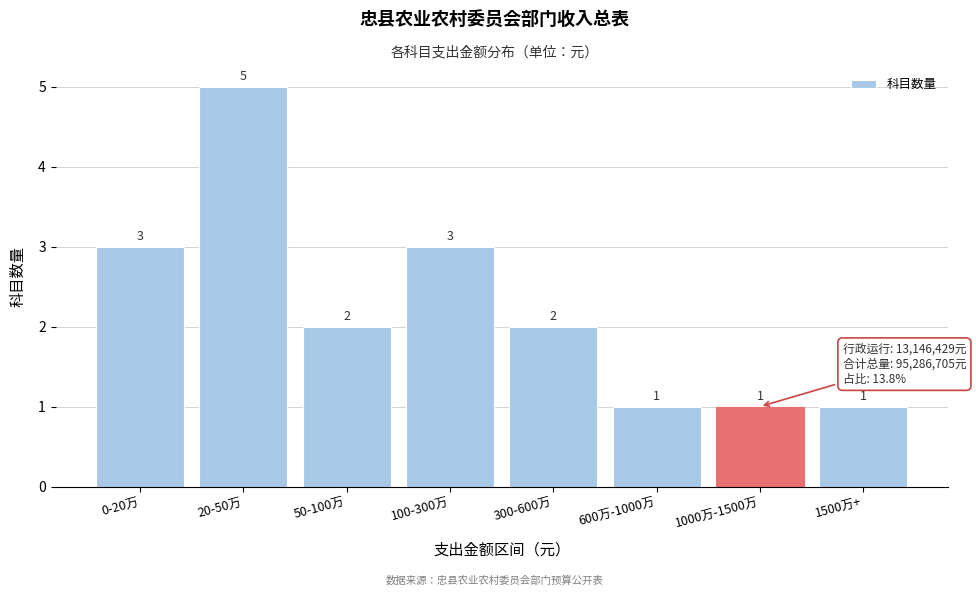

Reading left to right, transcribe all the data shown in this chart.

3	5	2	3	2	1	1	1